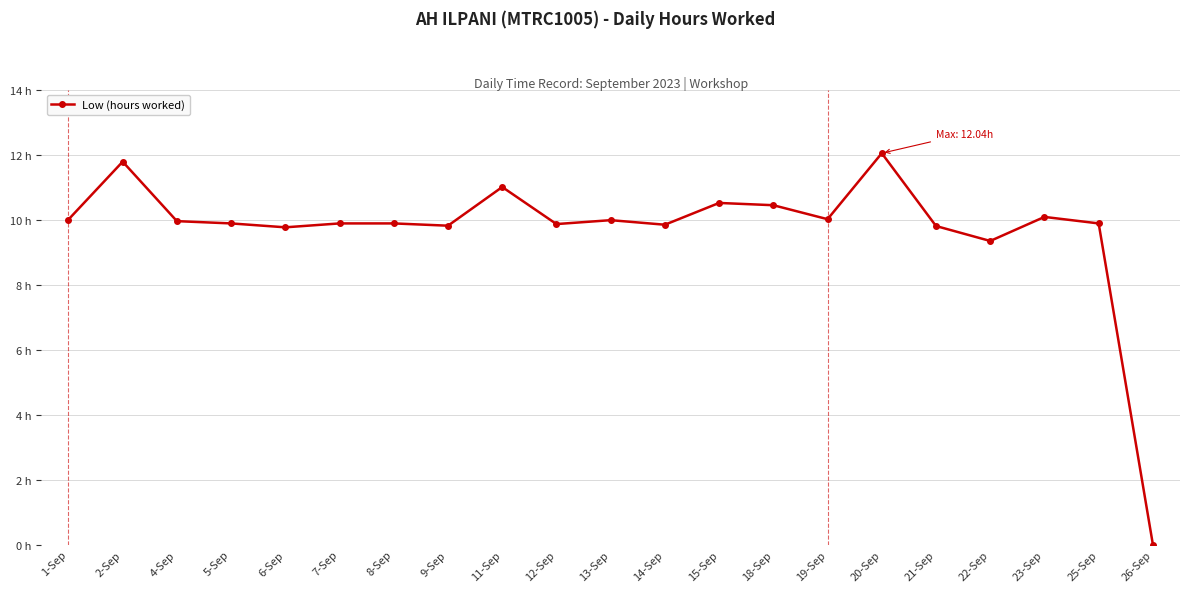

List the labels in order of value, largest first.

20-Sep, 2-Sep, 11-Sep, 15-Sep, 18-Sep, 23-Sep, 19-Sep, 1-Sep, 13-Sep, 4-Sep, 5-Sep, 7-Sep, 8-Sep, 25-Sep, 12-Sep, 14-Sep, 9-Sep, 21-Sep, 6-Sep, 22-Sep, 26-Sep